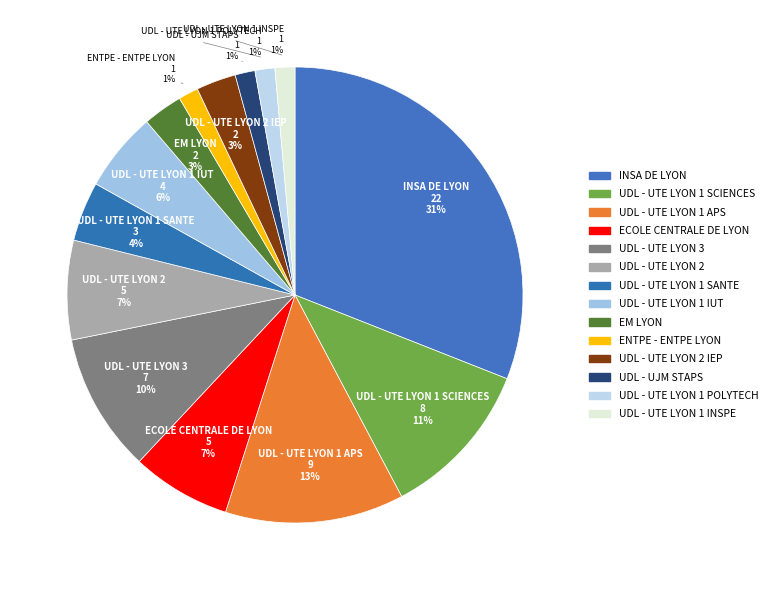

Count the number of slices in the pie.

14